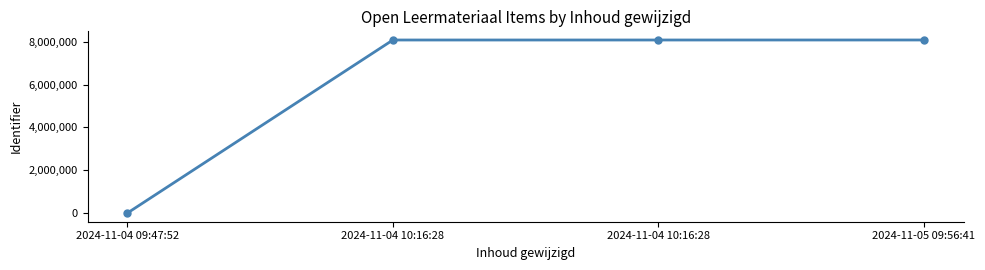

How many values are above zero?

3